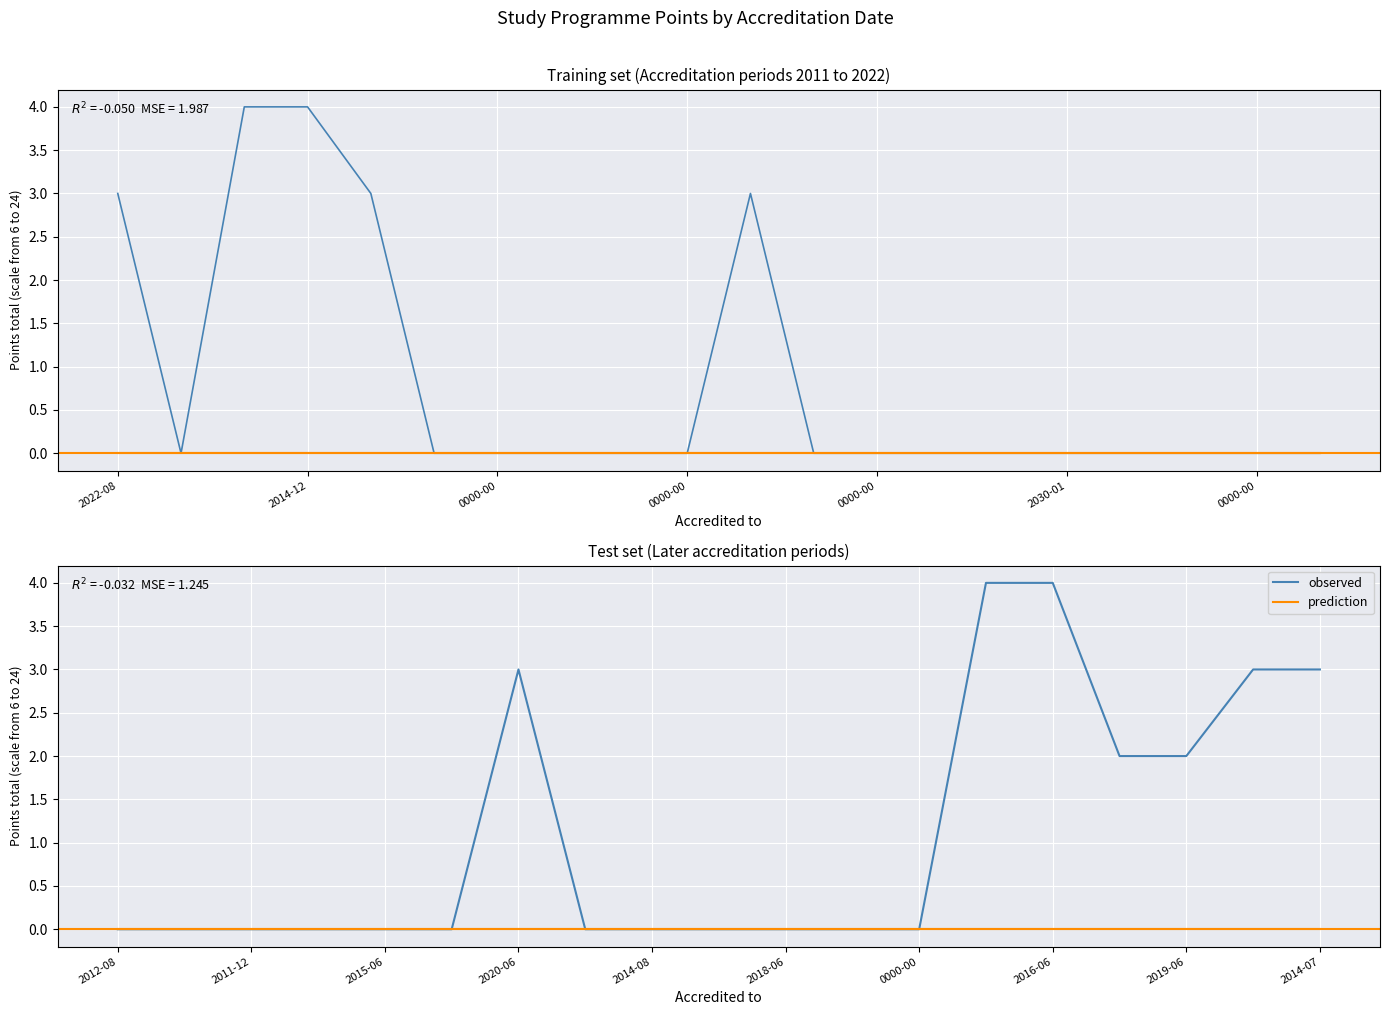

Is the value of observed at 11 greater than the value of prediction at 2014-12?

No